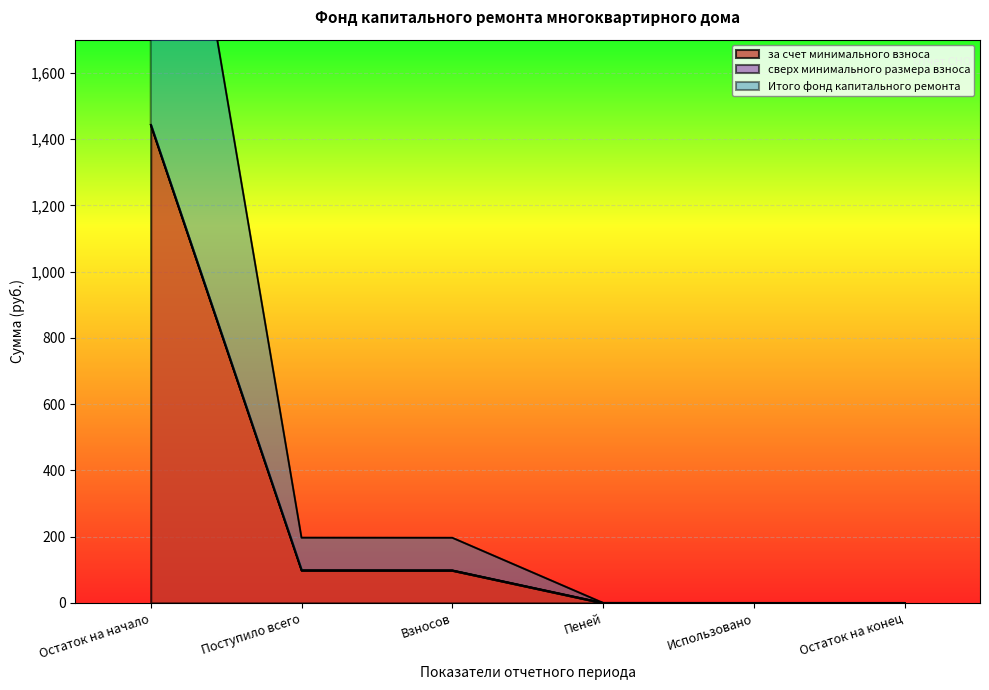

The за счет минимального взноса series shows 474.4 at Использовано. True or false?

False